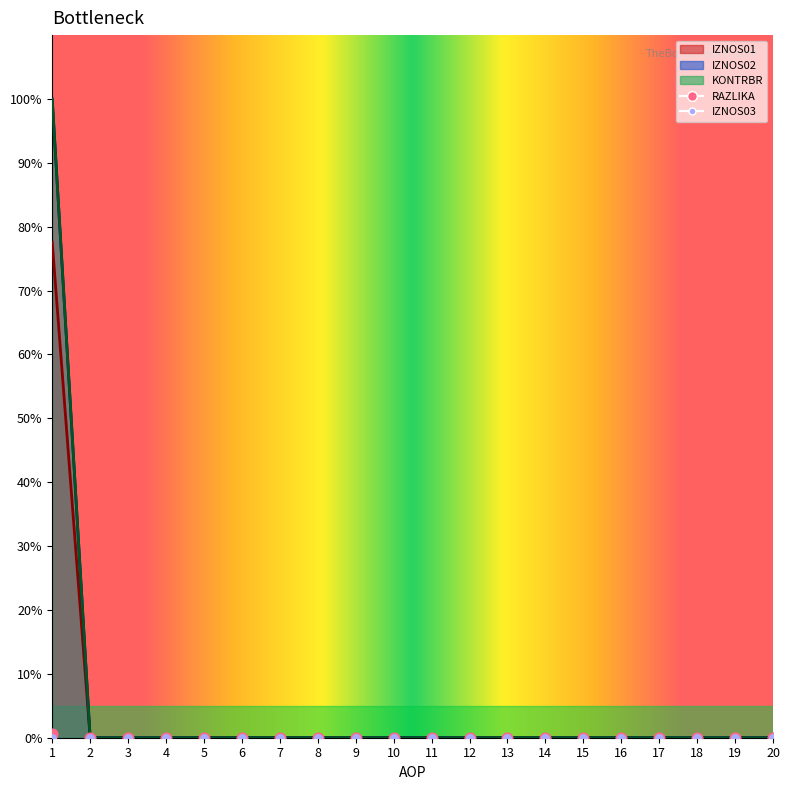

Is the value of IZNOS02 at 8 greater than the value of KONTRBR at 9?

No